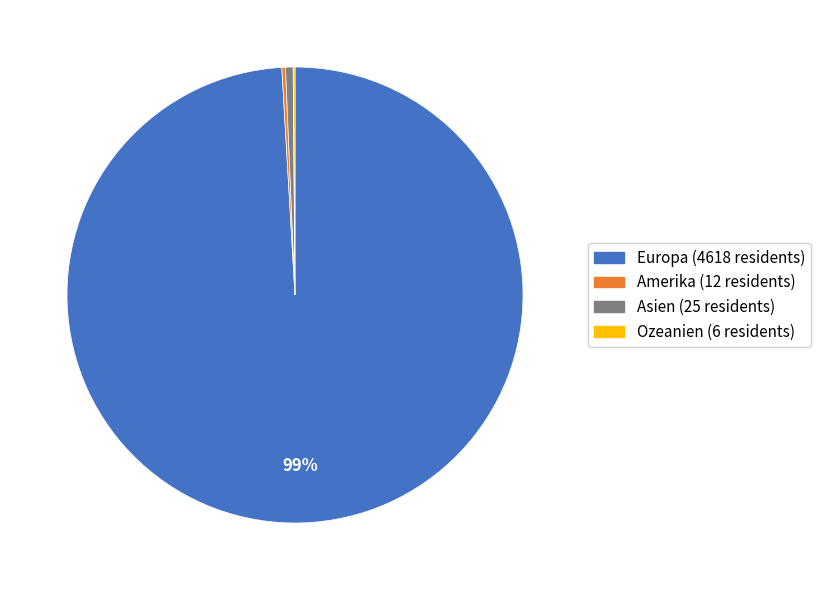

Between Europa and Asien, which is larger?

Europa